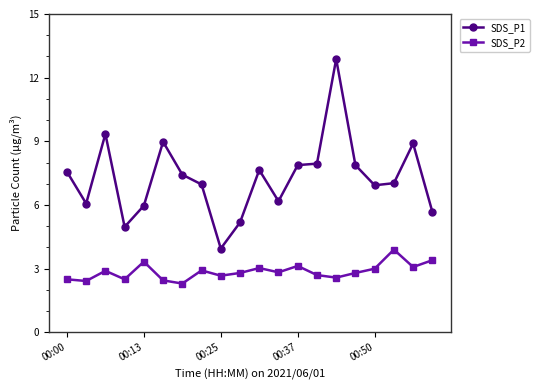

How many series are shown in this chart?

2